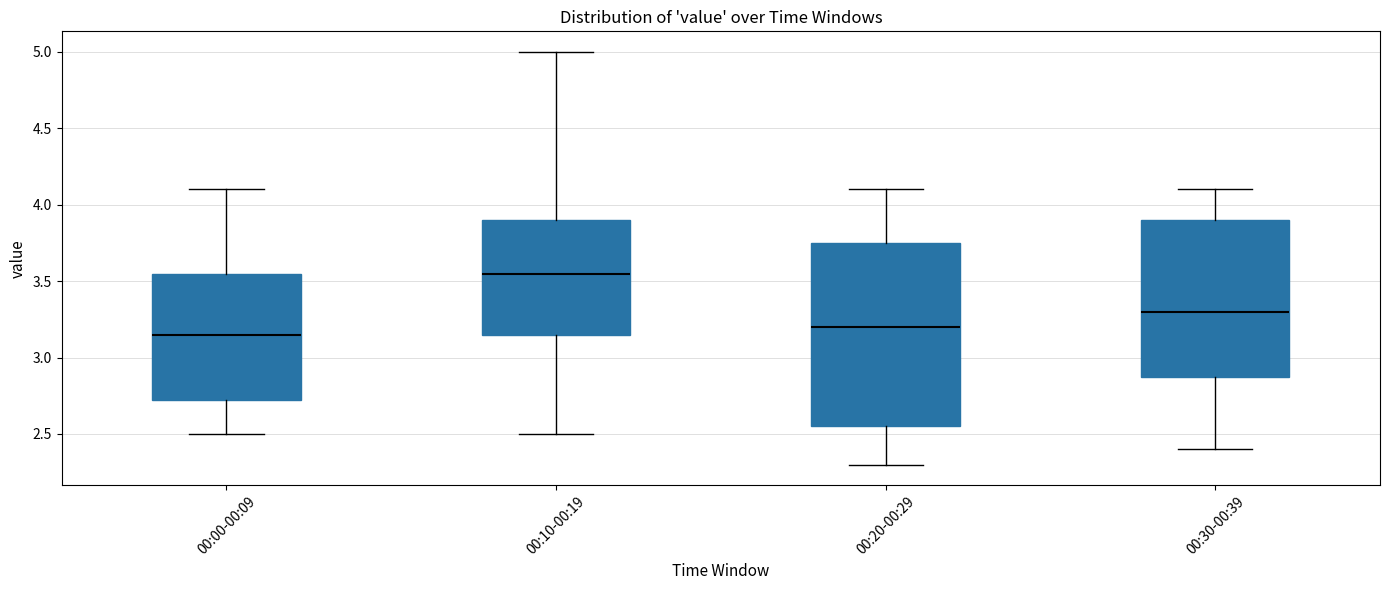

Which box has the highest median line?

00:10-00:19